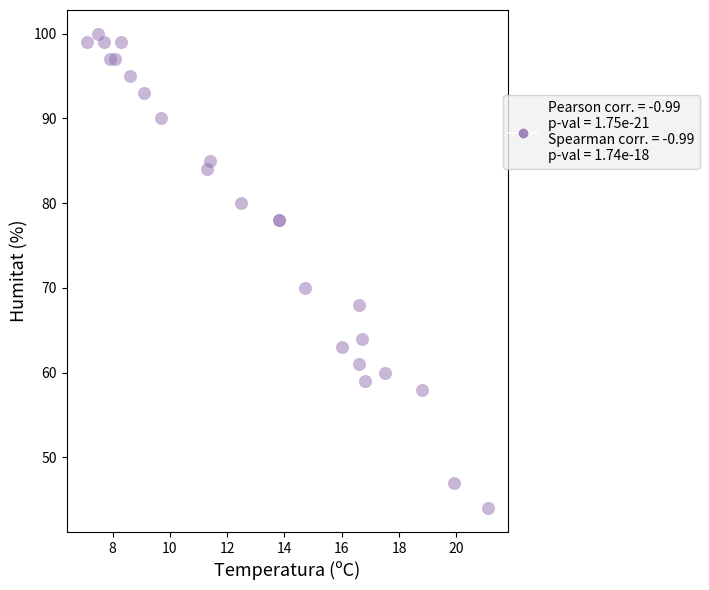

What Y value in the scatter plot is closest to 72?

70